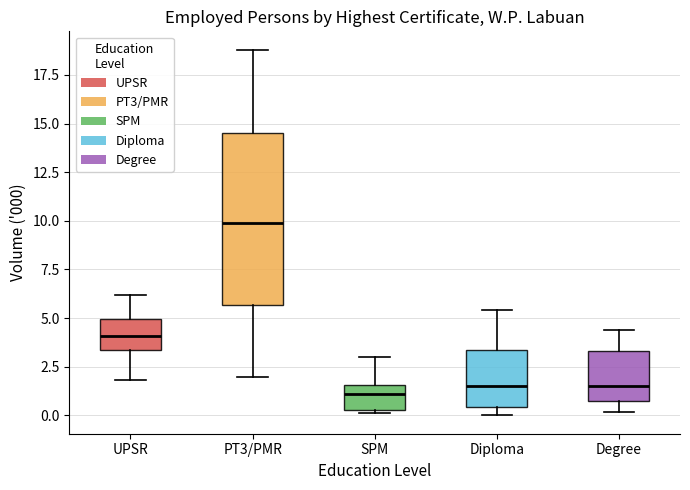

Which box is the tallest, from its lower edge to its upper edge?

PT3/PMR